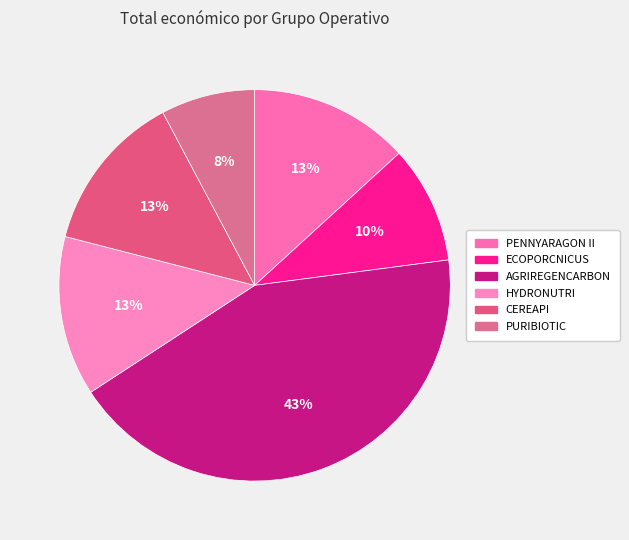

Is there a majority slice in this chart?

No